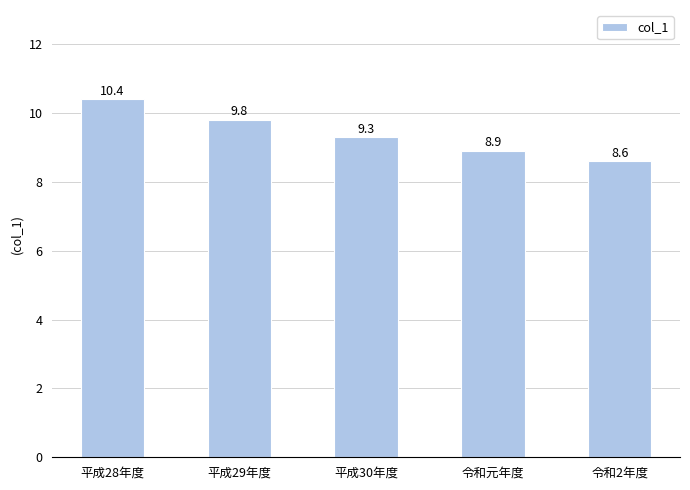

Is it true that the value at 令和元年度 is 8.9?

True